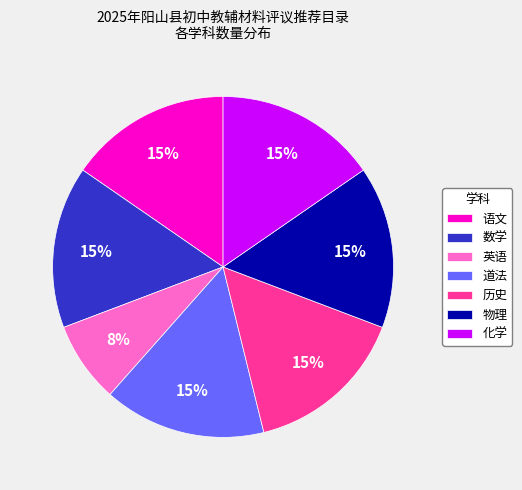

To the nearest percent, what percentage of the pie is 英语?

8%